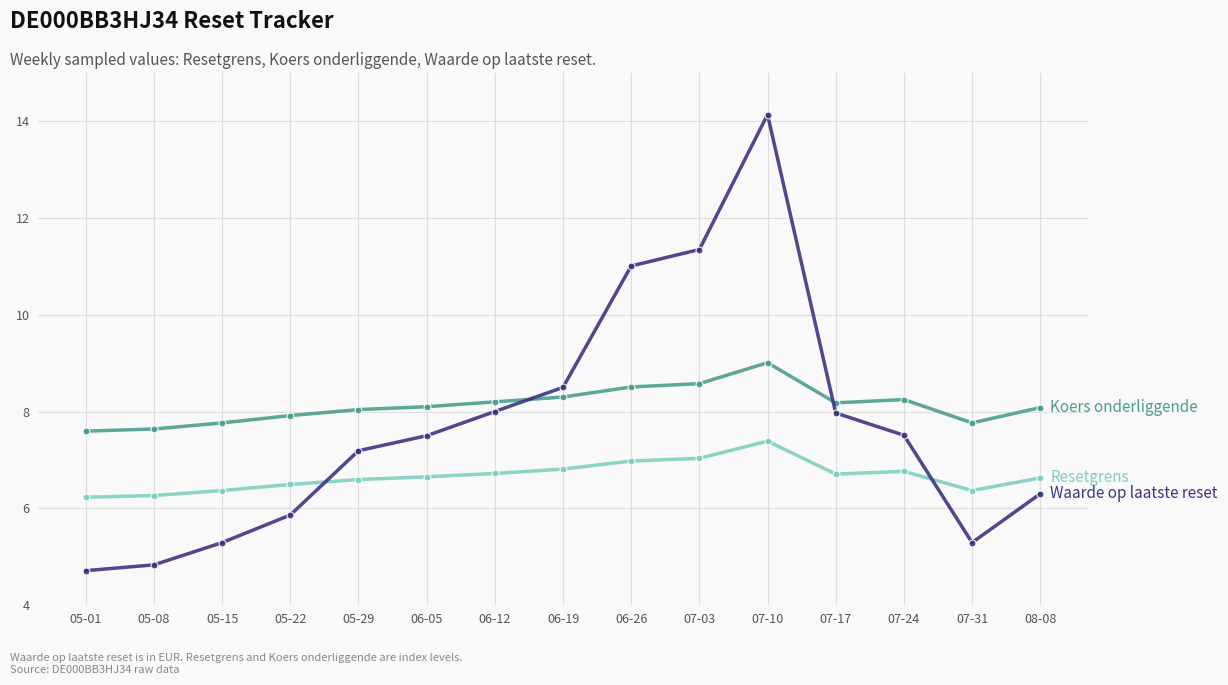

What is the label of the 3rd point from the left?

05-15